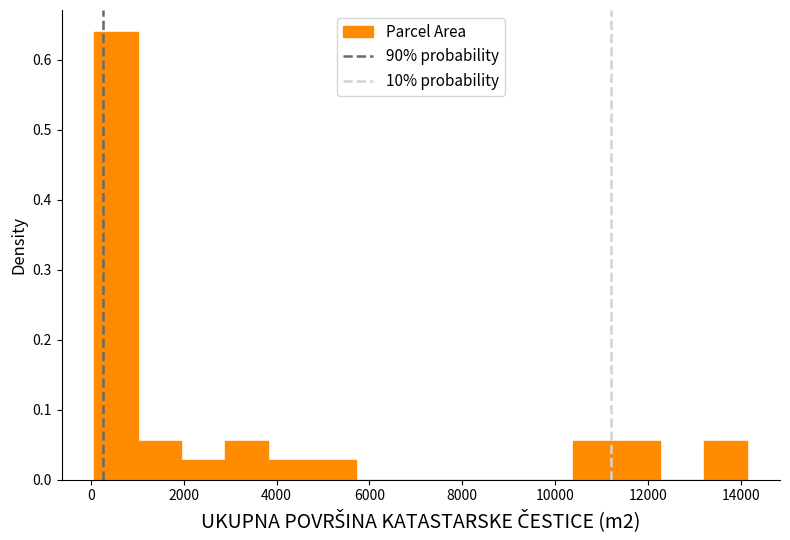

Reading left to right, transcribe this chart: for each bar, give the range it covers on the x-axis and its height. Neither the bar edges nor the heights are printed on the chart, so give them approximately, as read against the axes.

0 to 1000: 0.64
1000 to 2000: 0.06
2000 to 2800: 0.03
2800 to 3800: 0.06
3800 to 4800: 0.03
4800 to 5800: 0.03
5800 to 6600: 0
6600 to 7600: 0
7600 to 8600: 0
8600 to 9400: 0
9400 to 10400: 0
10400 to 11400: 0.06
11400 to 12200: 0.06
12200 to 13200: 0
13200 to 14200: 0.06